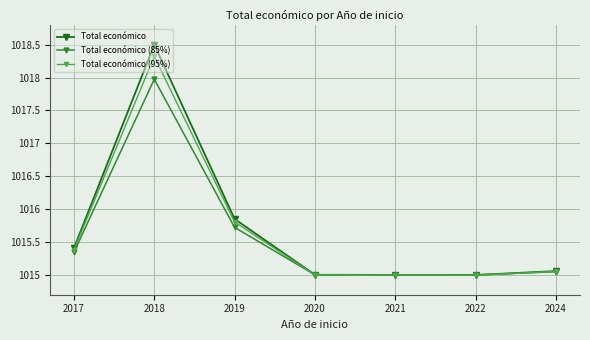

The value of Total económico (85%) at 2024 is 1817.0. True or false?

False